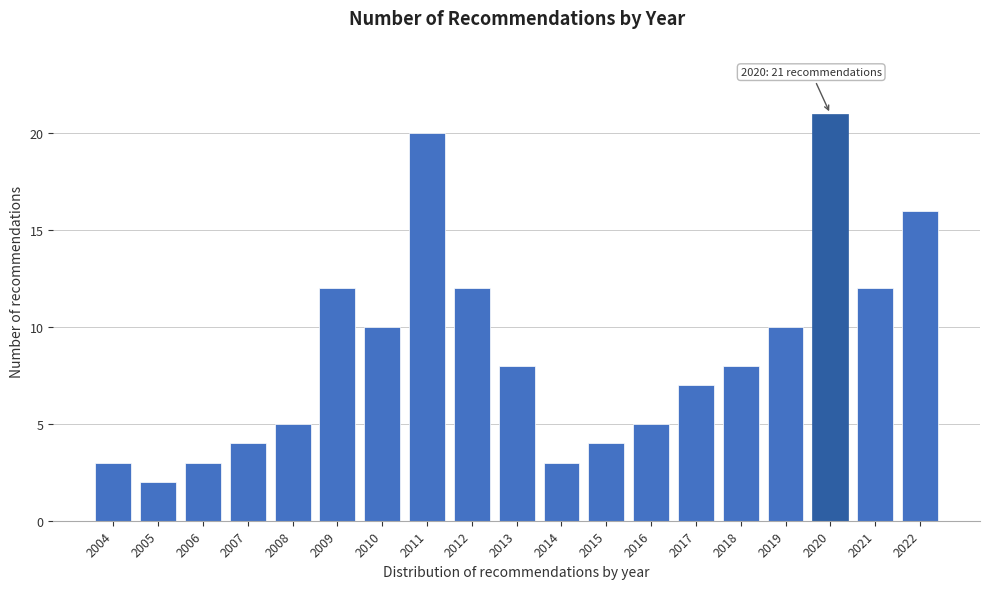

Reading left to right, what are all the values shown in this chart?

3	2	3	4	5	12	10	20	12	8	3	4	5	7	8	10	21	12	16